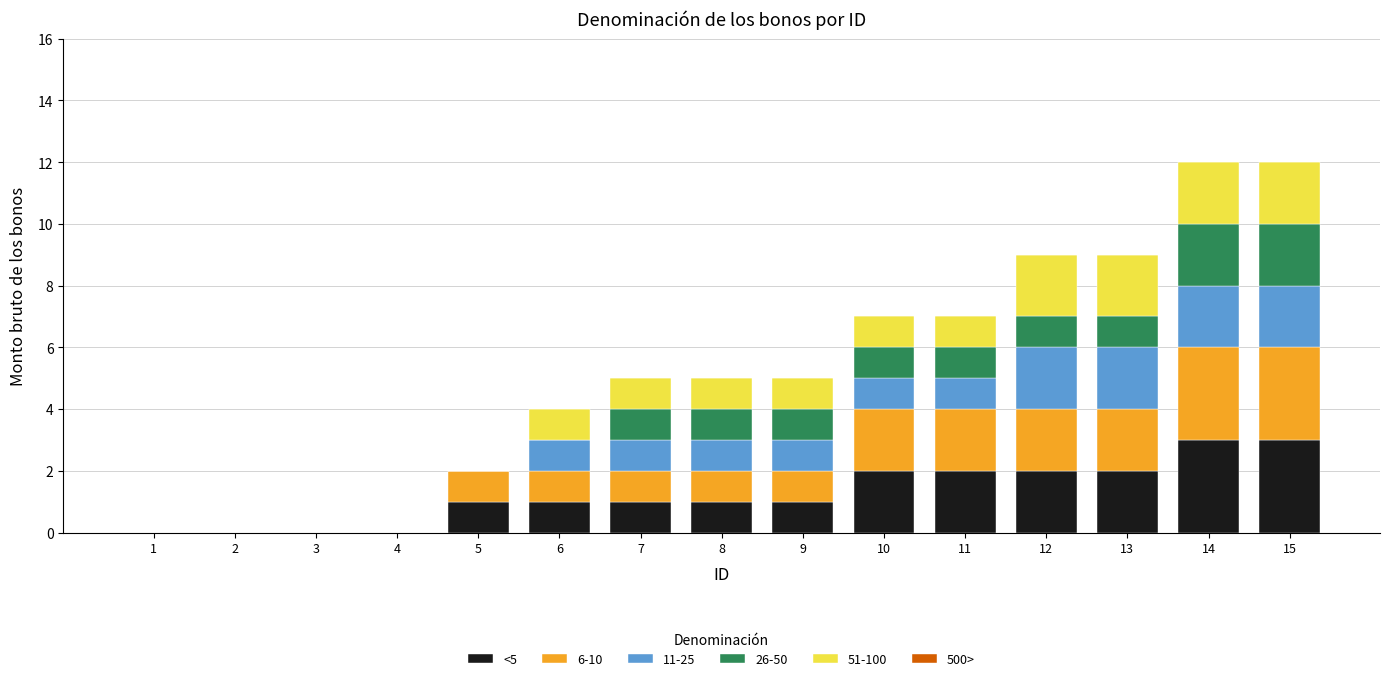

How many categories are shown in the chart?

15